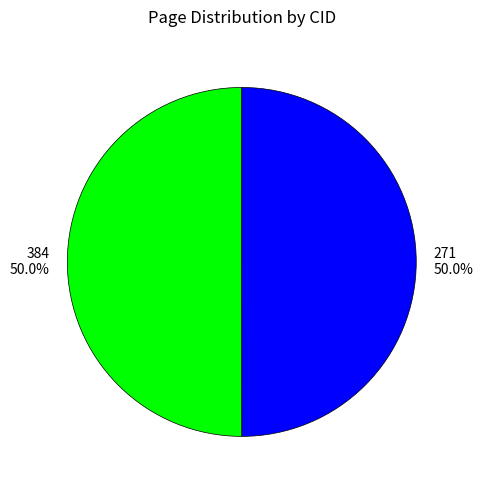

What portion of the pie excludes 384?

50.0%